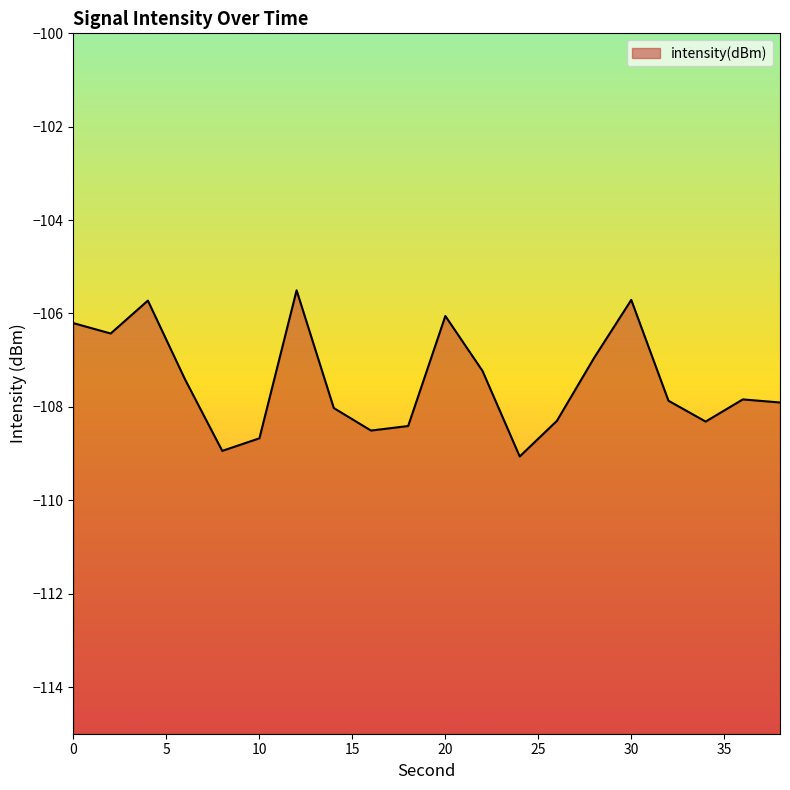

Rank the categories by value from lowest to highest.

24, 8, 10, 16, 18, 34, 26, 14, 38, 32, 36, 6, 22, 28, 2, 0, 20, 4, 30, 12